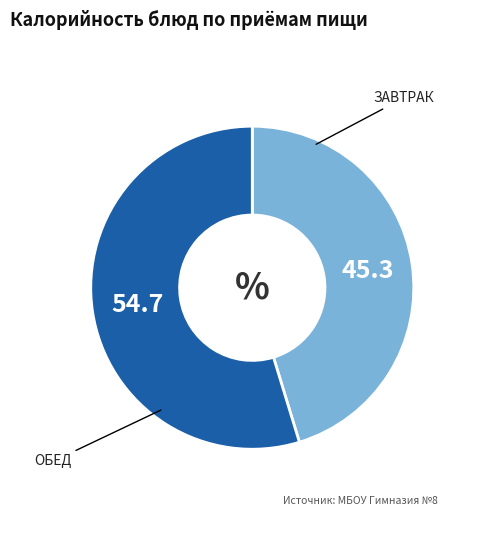

Does any single category account for the majority?

Yes